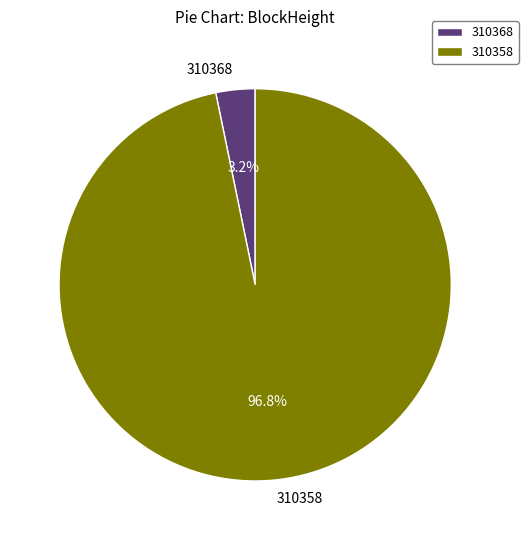

Combined, what portion of the pie is 310368 and 310358?

100.0%